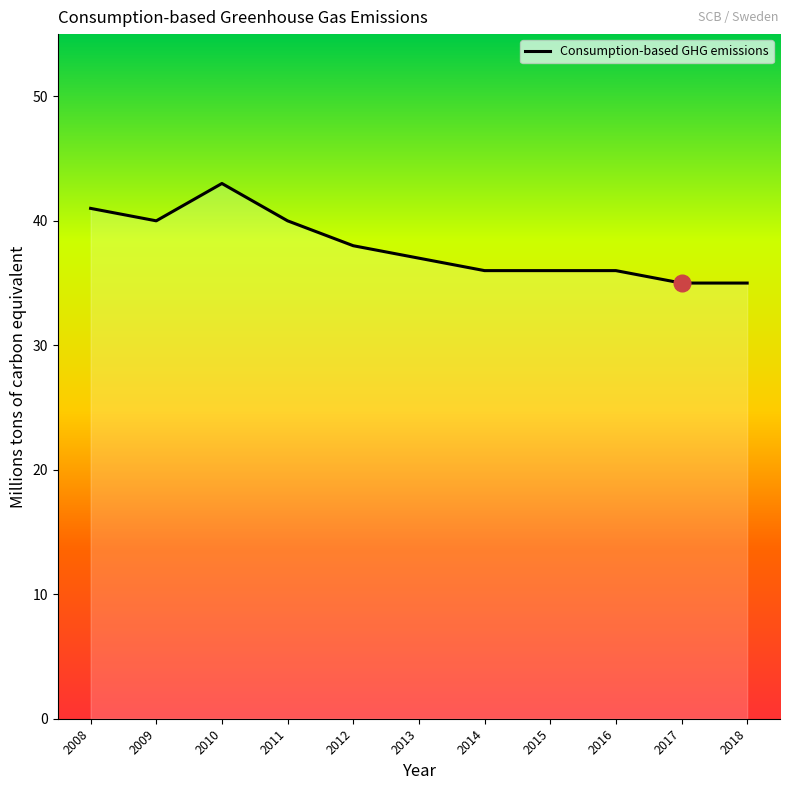

What is the smallest value displayed?

35